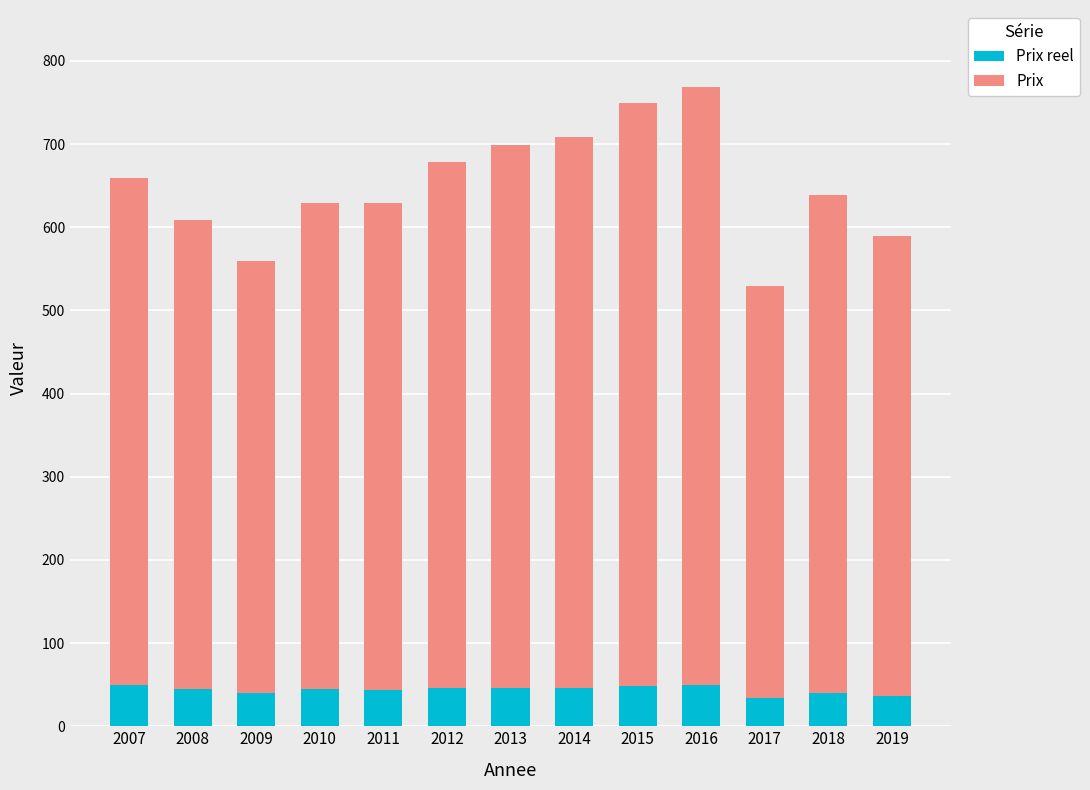

What are all the series names shown in the legend?

Prix reel, Prix